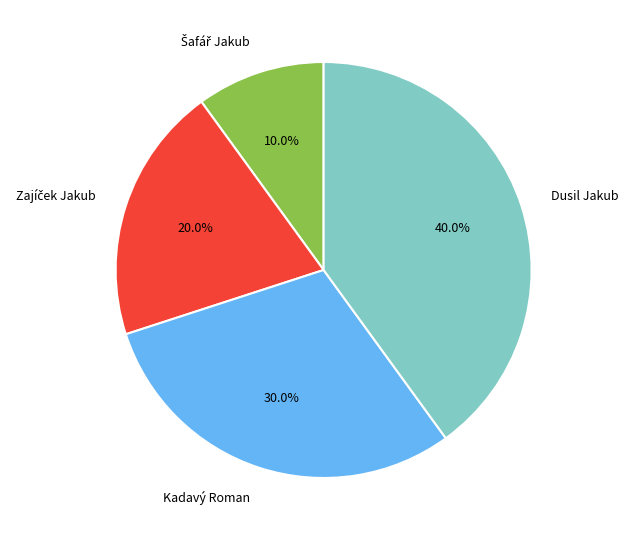

Is there any slice that represents more than half of the pie?

No